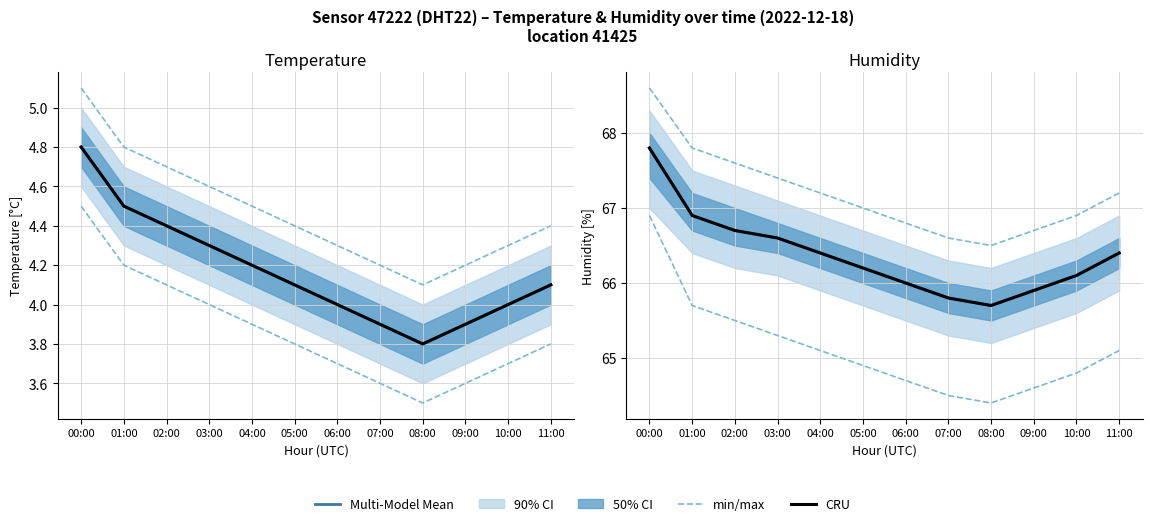

What is the difference between the second highest and second lowest values in the CRU series?

1.1